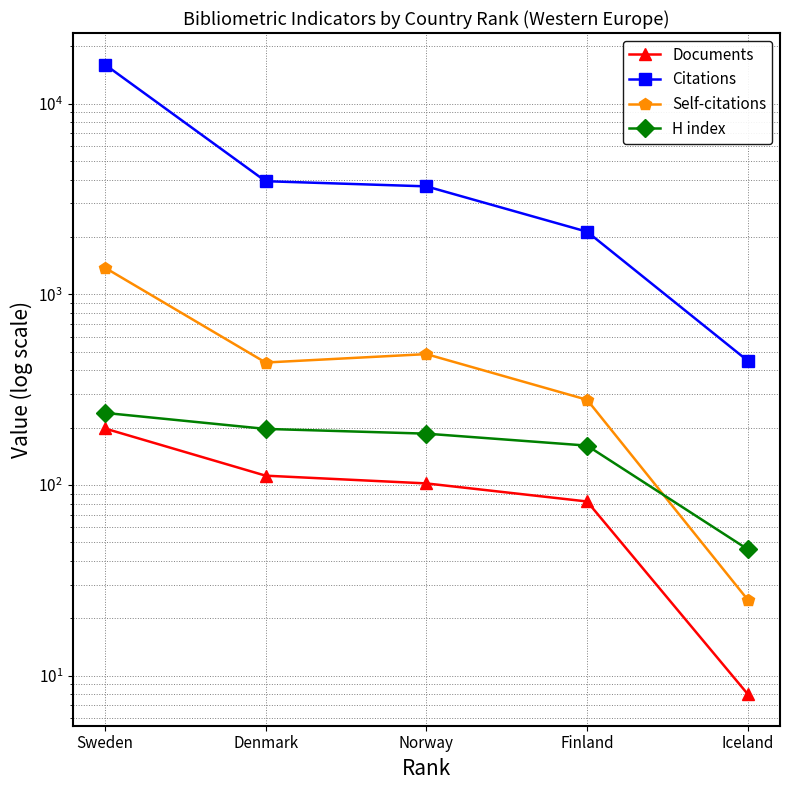

In Self-citations, how many points are higher than both neighbors (excluding endpoints)?

1